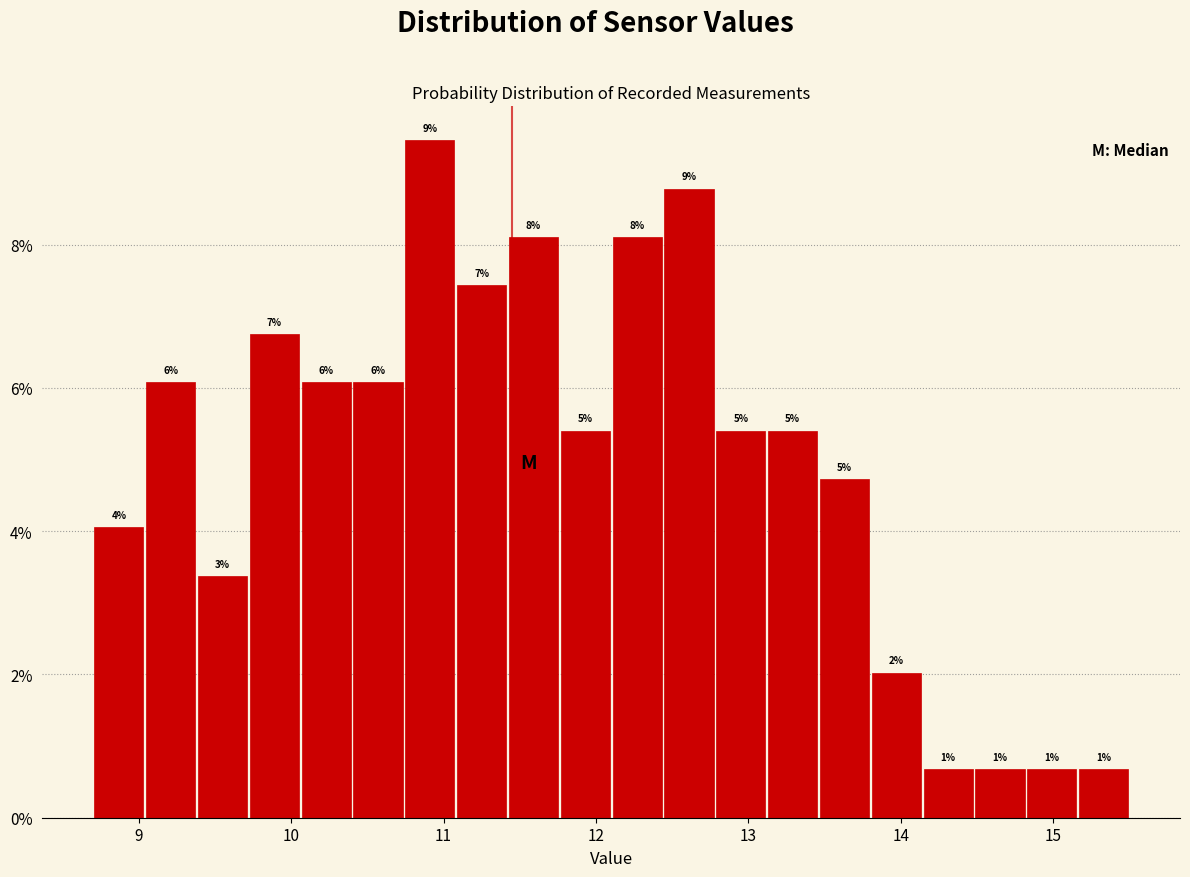

Around what value on the x-axis is the tallest bar? Give the approximate position of its centre, as read against the axis.

10.9